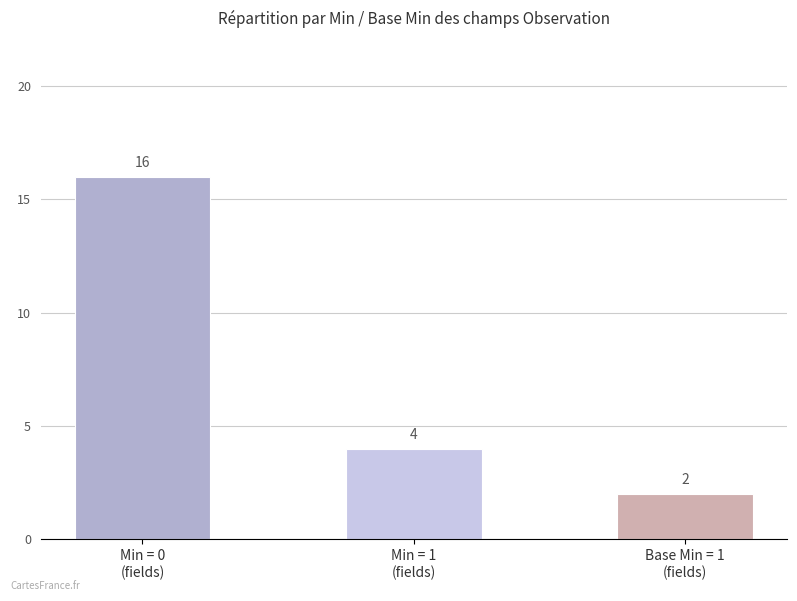

True or false: the data shows 5 at Min = 0
(fields).

False